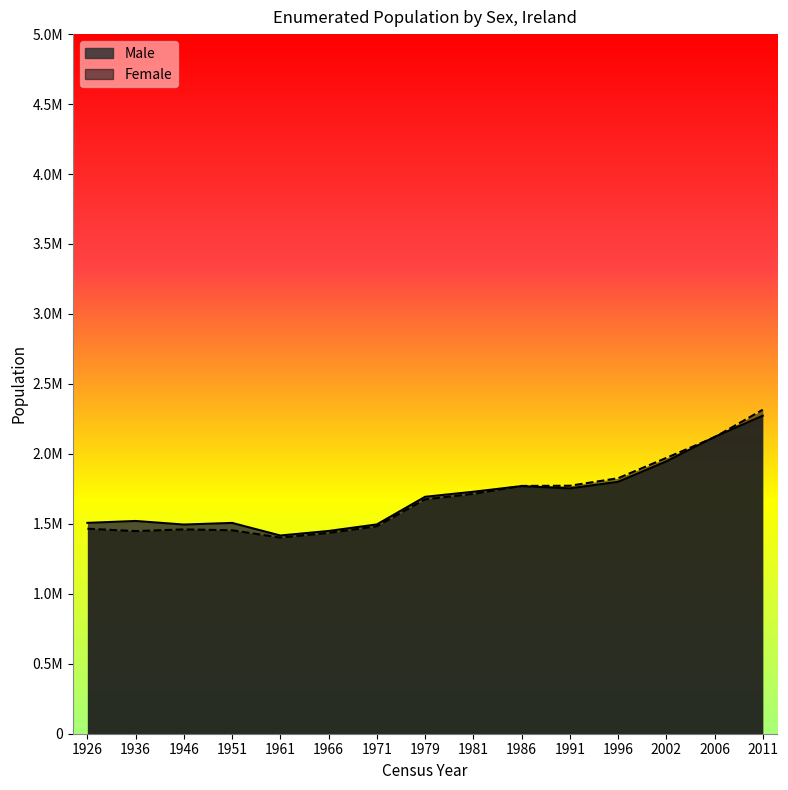

Reading left to right, transcribe all the data shown in this chart.

Male: 1926=1506889	1936=1520454	1946=1494877	1951=1506597	1961=1416549	1966=1449032	1971=1495760	1979=1693272	1981=1729354	1986=1769690	1991=1753418	1996=1800232	2002=1946164	2006=2121171	2011=2272699
Female: 1926=1465103	1936=1447966	1946=1460230	1951=1453996	1961=1401792	1966=1434970	1971=1482488	1979=1674945	1981=1714051	1986=1770953	1991=1772301	1996=1825855	2002=1971039	2006=2118677	2011=2315553